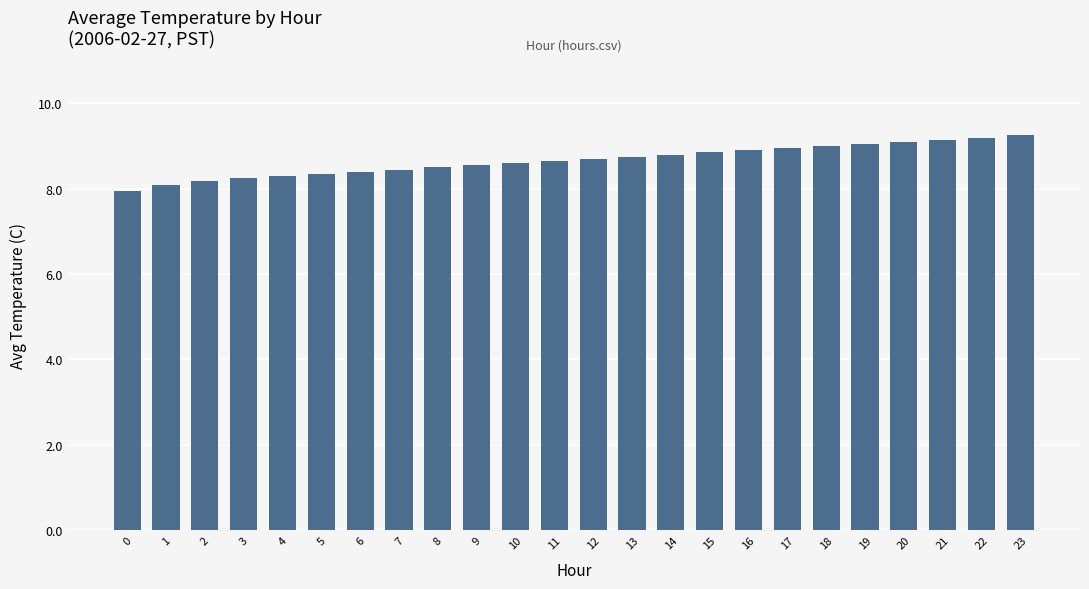

What is the change in value from 12 to 20?

+0.4